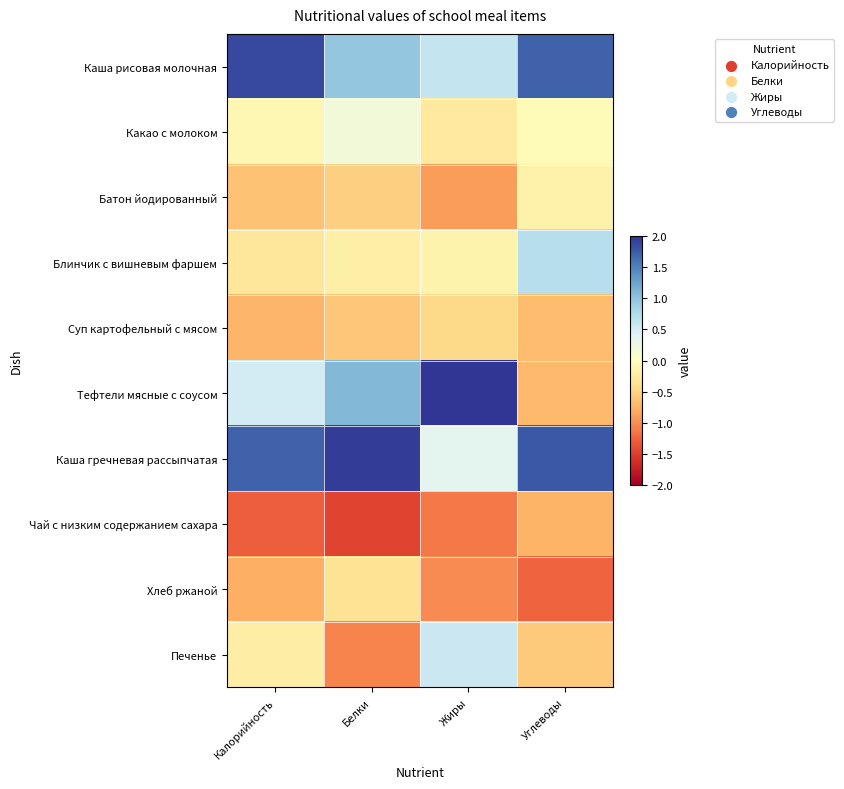

Reading left to right, what are all the values shown in this chart?

Каша рисовая молочная: Калорийность=1.9	Белки=1.0	Жиры=0.6	Углеводы=1.7
Какао с молоком: Калорийность=-0.1	Белки=0.2	Жиры=-0.3	Углеводы=-0.1
Батон йодированный: Калорийность=-0.6	Белки=-0.5	Жиры=-0.9	Углеводы=-0.2
Блинчик с вишневым фаршем: Калорийность=-0.3	Белки=-0.2	Жиры=-0.2	Углеводы=0.7
Суп картофельный с мясом: Калорийность=-0.7	Белки=-0.6	Жиры=-0.4	Углеводы=-0.7
Тефтели мясные с соусом: Калорийность=0.5	Белки=1.1	Жиры=2.4	Углеводы=-0.7
Каша гречневая рассыпчатая: Калорийность=1.7	Белки=2.0	Жиры=0.3	Углеводы=1.8
Чай с низким содержанием сахара: Калорийность=-1.3	Белки=-1.5	Жиры=-1.1	Углеводы=-0.7
Хлеб ржаной: Калорийность=-0.8	Белки=-0.4	Жиры=-1.0	Углеводы=-1.3
Печенье: Калорийность=-0.2	Белки=-1.1	Жиры=0.6	Углеводы=-0.6